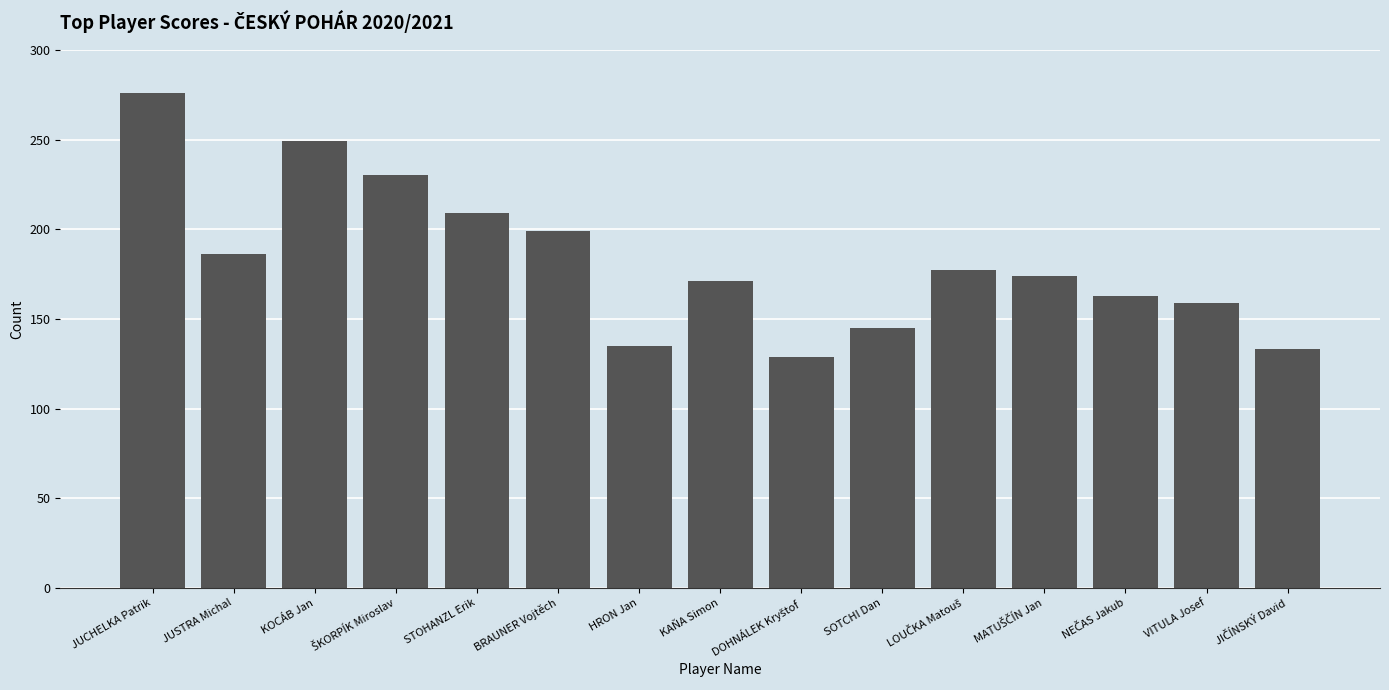

Are the bars horizontal?

No